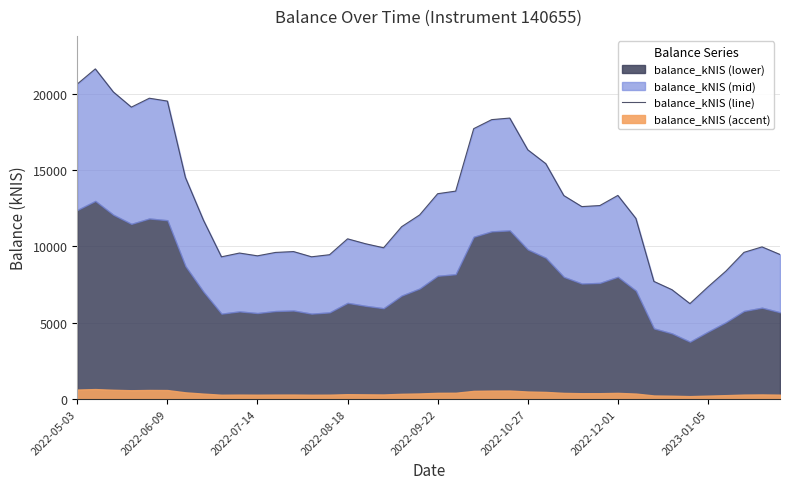

True or false: the data shows 21344.3 at 28.

False